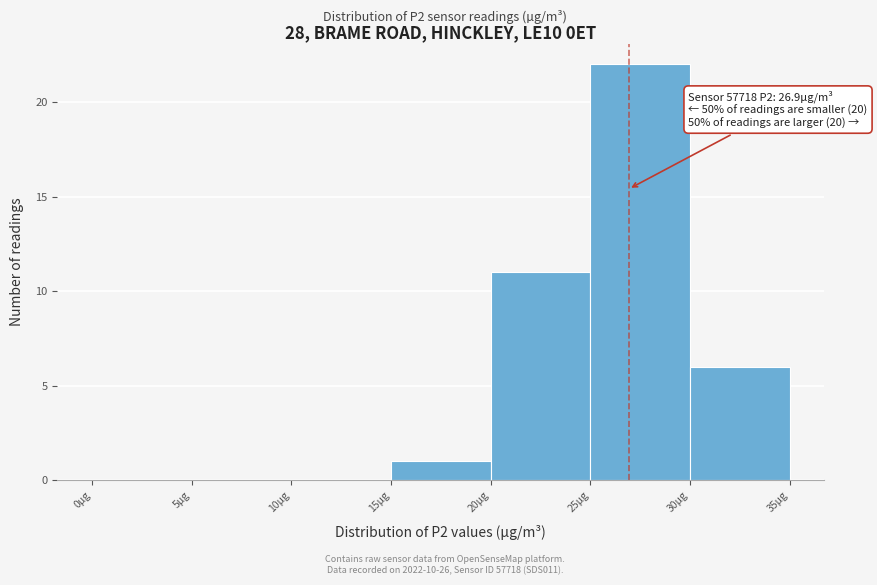

Which range on the x-axis has the tallest bar?

25 to 30